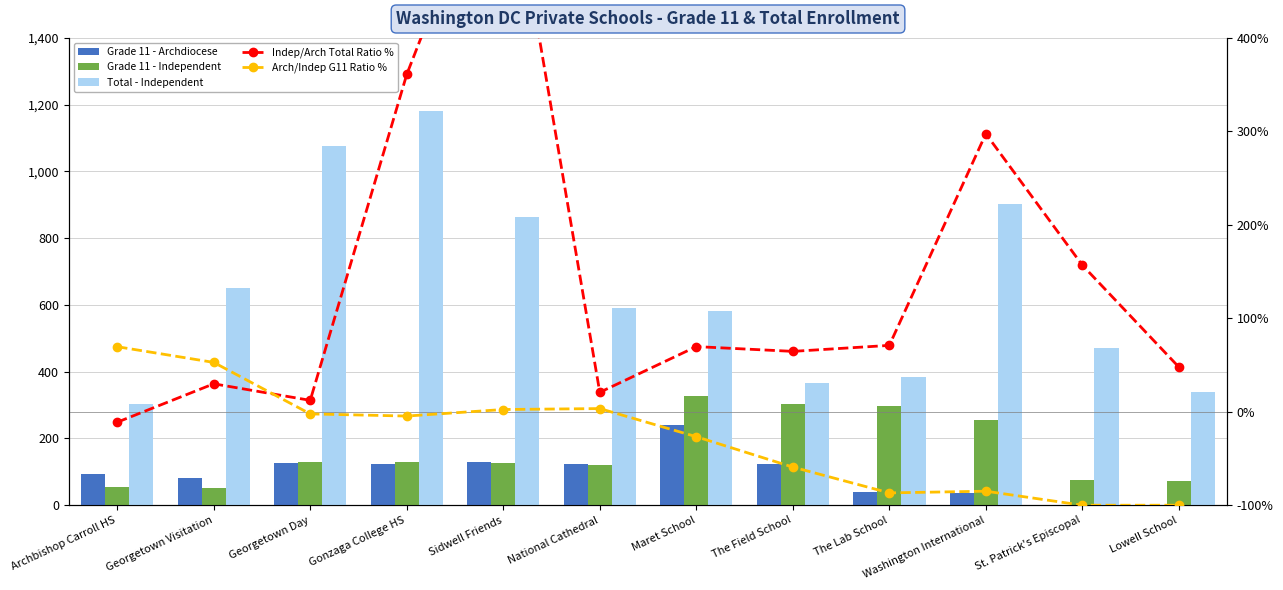

What is the total value across all series at Maret School?

1190.0